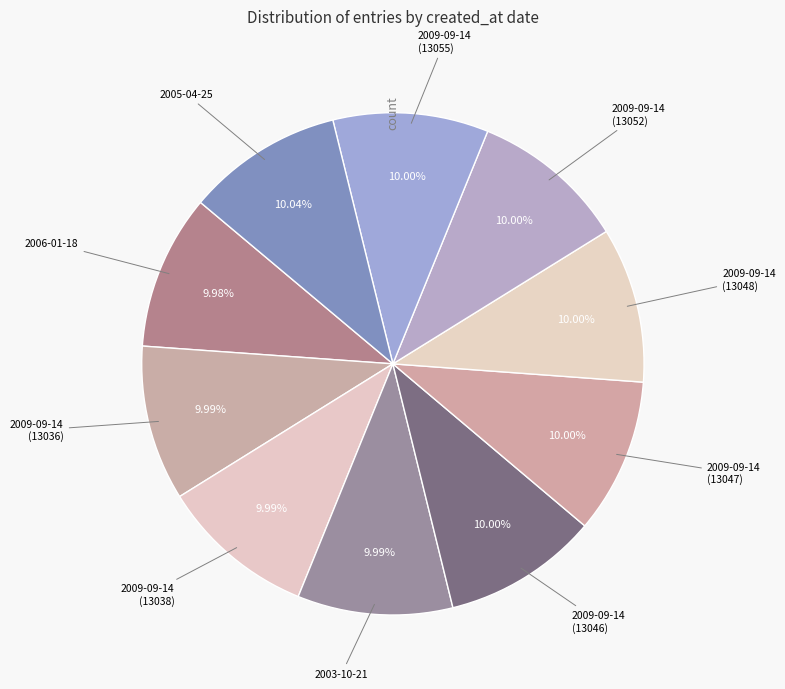

Is the sum of 2009-09-14 (13052) and 2009-09-14 (13048) greater than half?

No